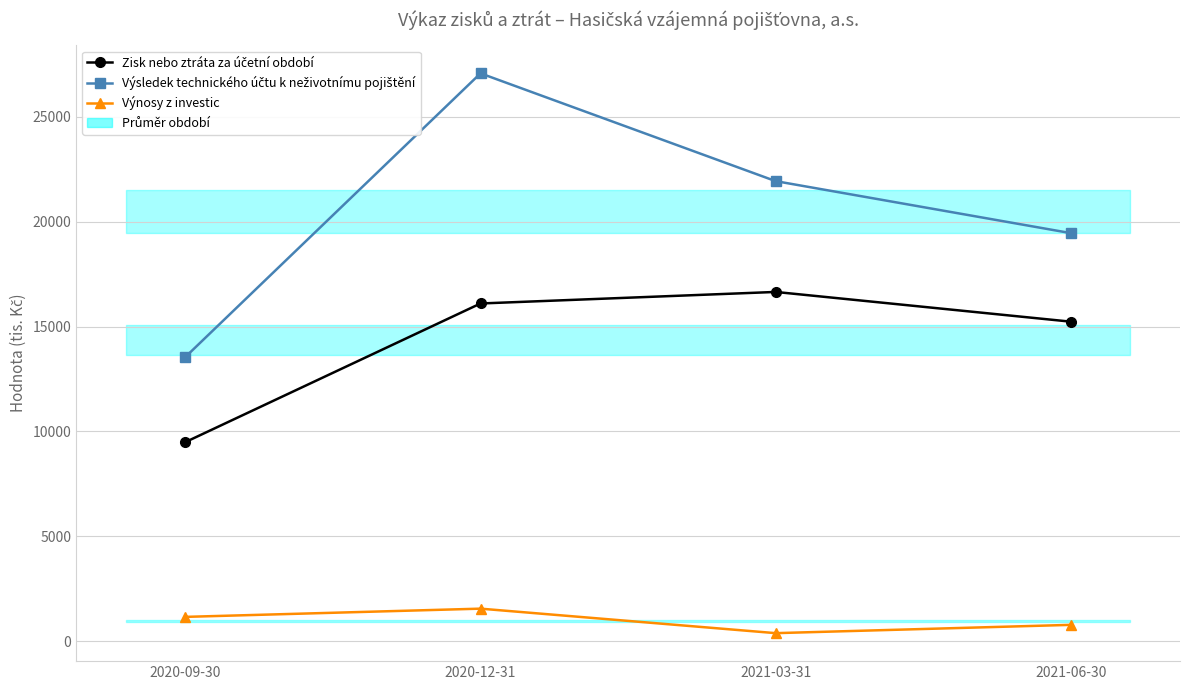

True or false: Výnosy z investic and Zisk nebo ztráta za účetní období intersect in this chart.

False